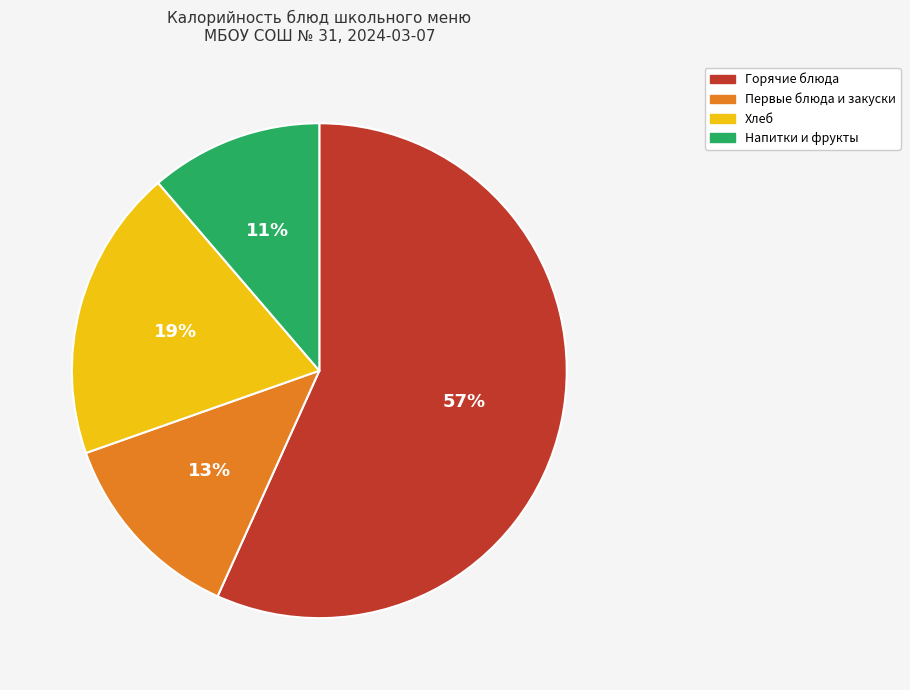

Between Напитки и фрукты and Хлеб, which is larger?

Хлеб